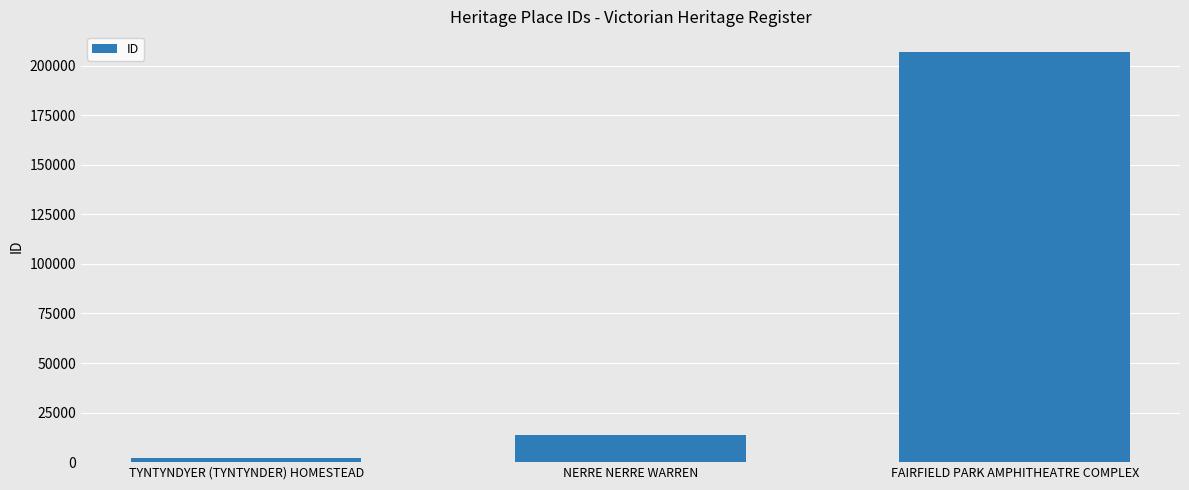

What is the maximum value shown in the chart?

206940